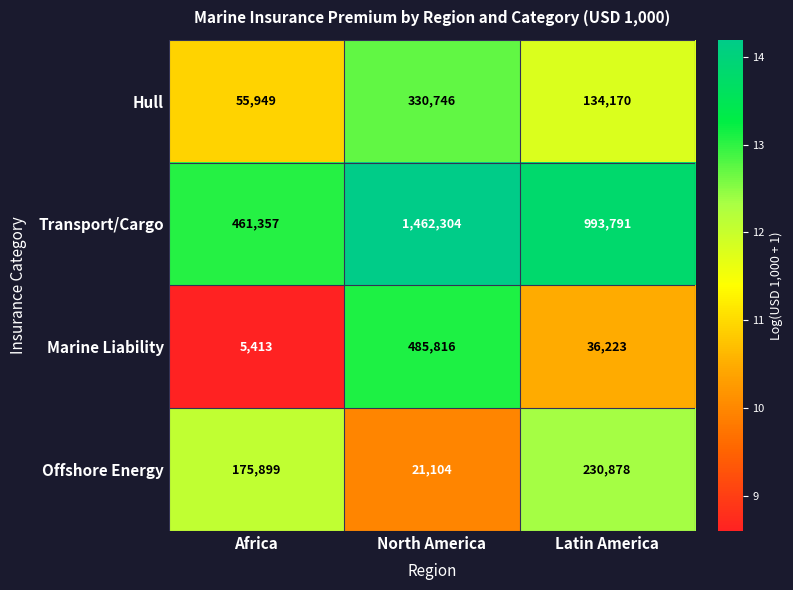

Is it true that Marine Liability equals 5413 at Africa?

True